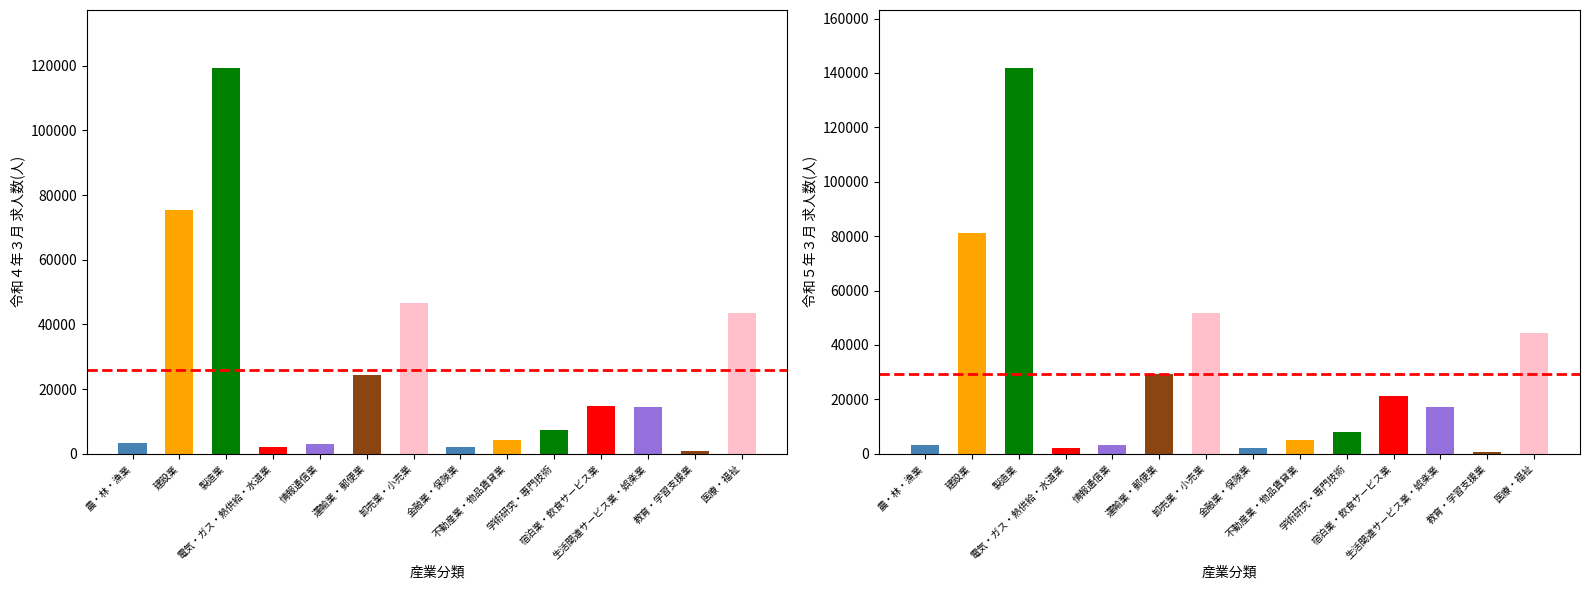

How many bars are there in total?

28